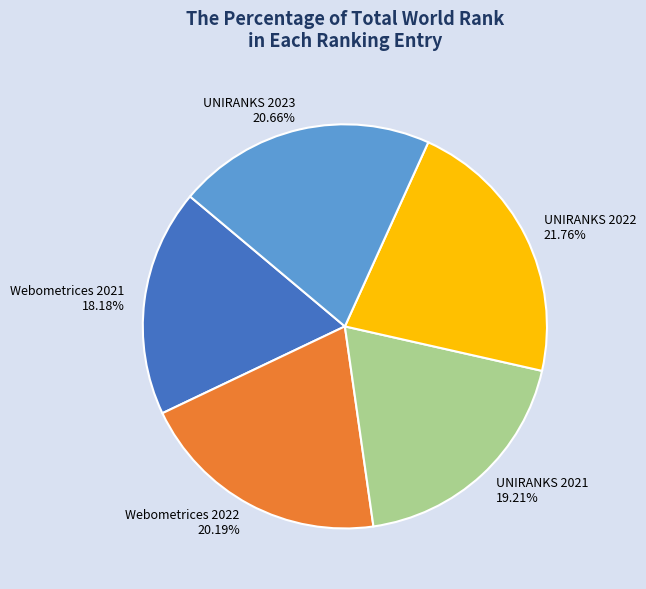

How much of the chart is everything except Webometrices 2022?

79.8%